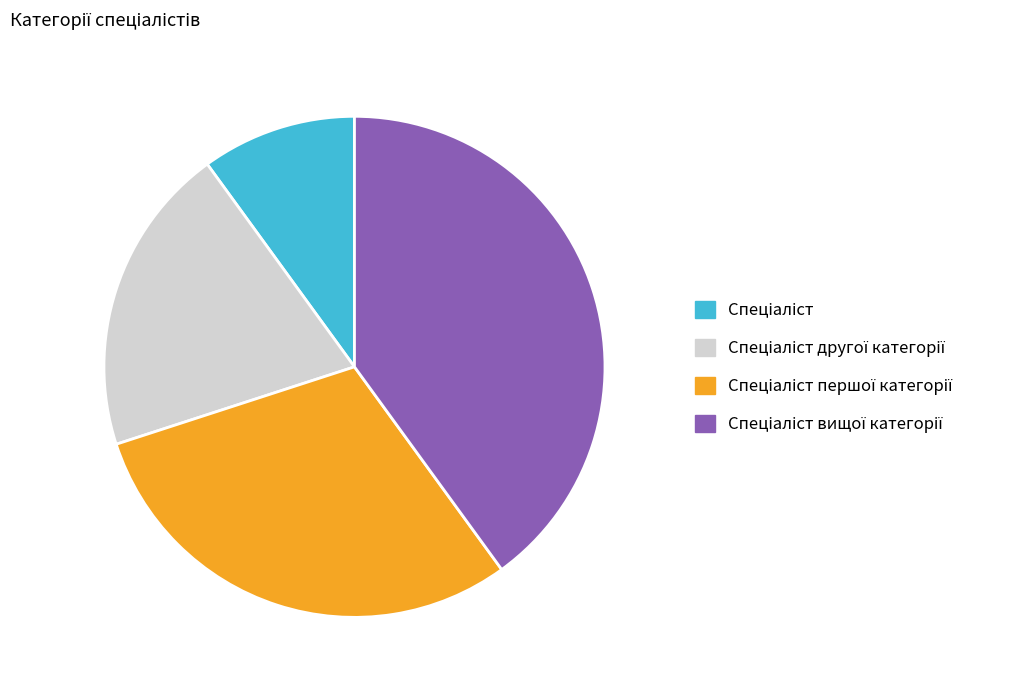

Is there any slice that represents more than half of the pie?

No